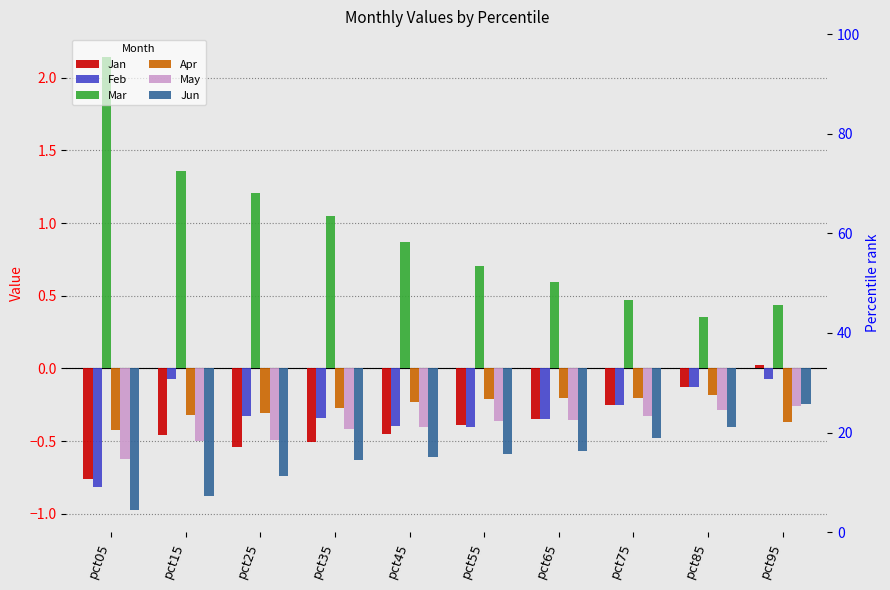

Are the bars grouped side by side (vs. stacked)?

Yes